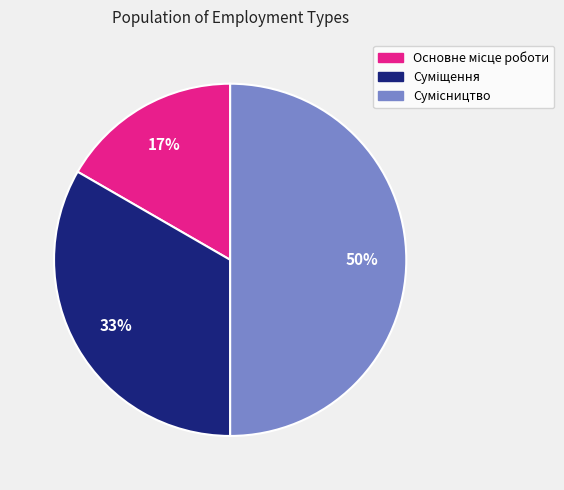

To the nearest percent, what is the difference between the largest and smallest slice percentages?

33%